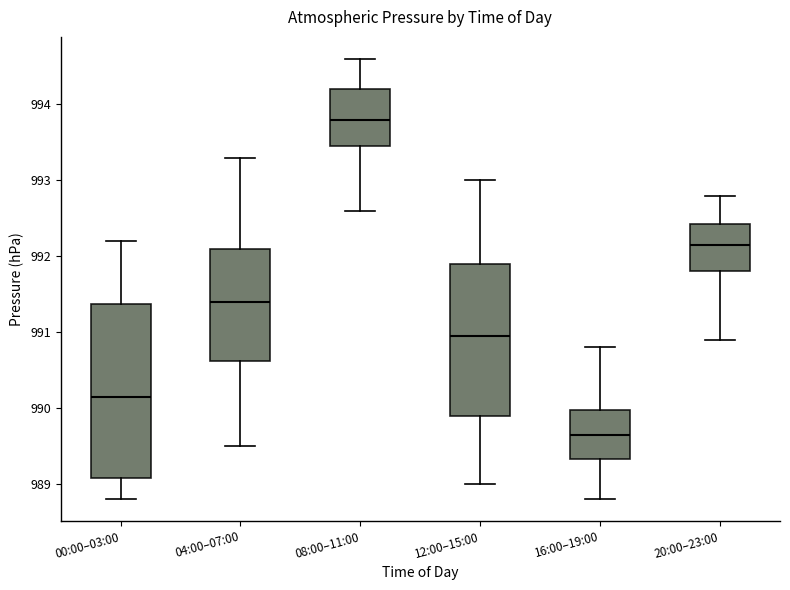

Reading left to right, transcribe this box plot: for each box, give where its median line is, the range the box spans, and where its two whiskers end, as read against the y-axis. The values are not printed on the chart, so give them approximately, as read against the axis.

00:00–03:00: median 990.2, box 989.1 to 991.4, whiskers 988.8 to 992.2
04:00–07:00: median 991.4, box 990.6 to 992.1, whiskers 989.5 to 993.3
08:00–11:00: median 993.8, box 993.5 to 994.2, whiskers 992.6 to 994.6
12:00–15:00: median 991.0, box 989.9 to 991.9, whiskers 989.0 to 993.0
16:00–19:00: median 989.7, box 989.3 to 990.0, whiskers 988.8 to 990.8
20:00–23:00: median 992.2, box 991.8 to 992.4, whiskers 990.9 to 992.8